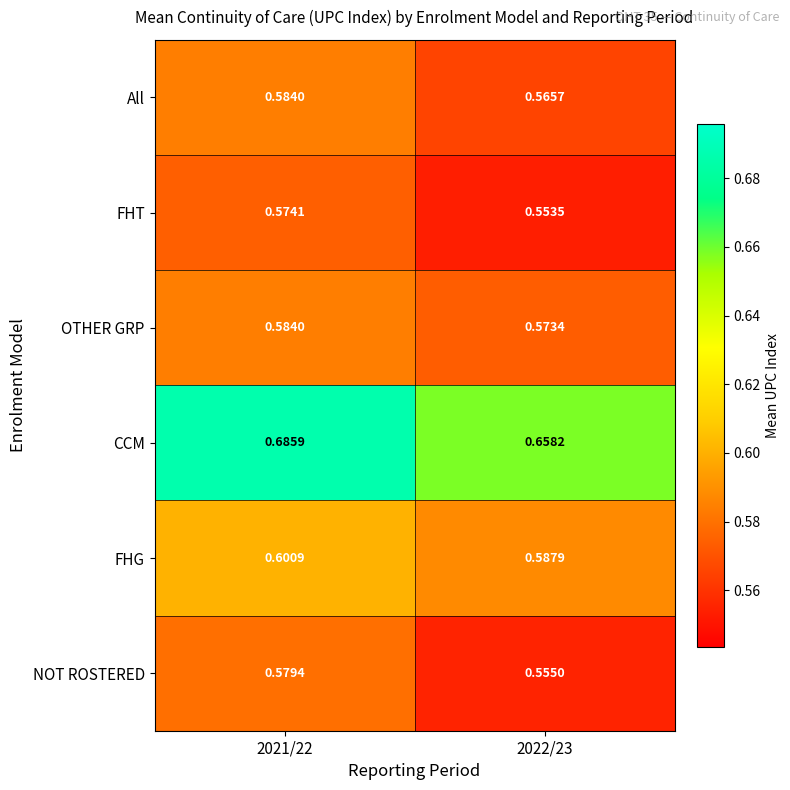

Which series has the largest total across all categories?

CCM